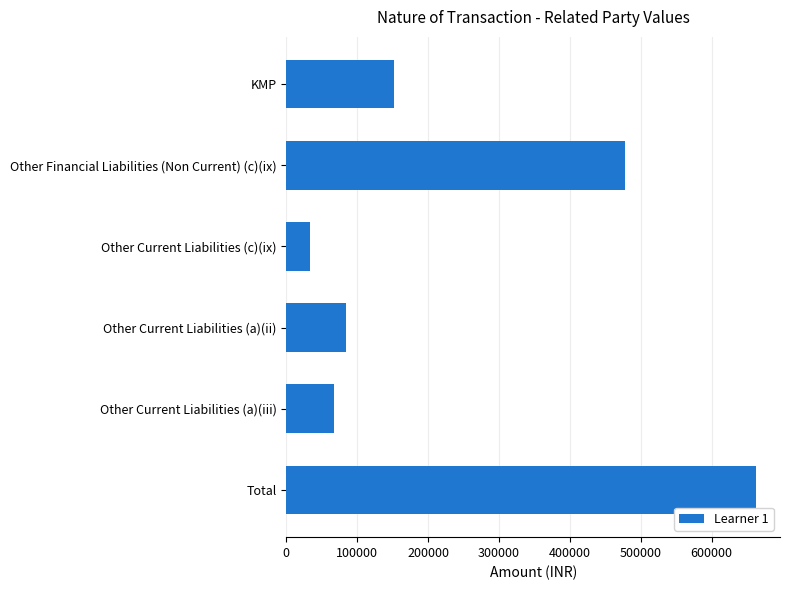

What is the change in value from Other Financial Liabilities (Non Current) (c)(ix) to Total?

+184924